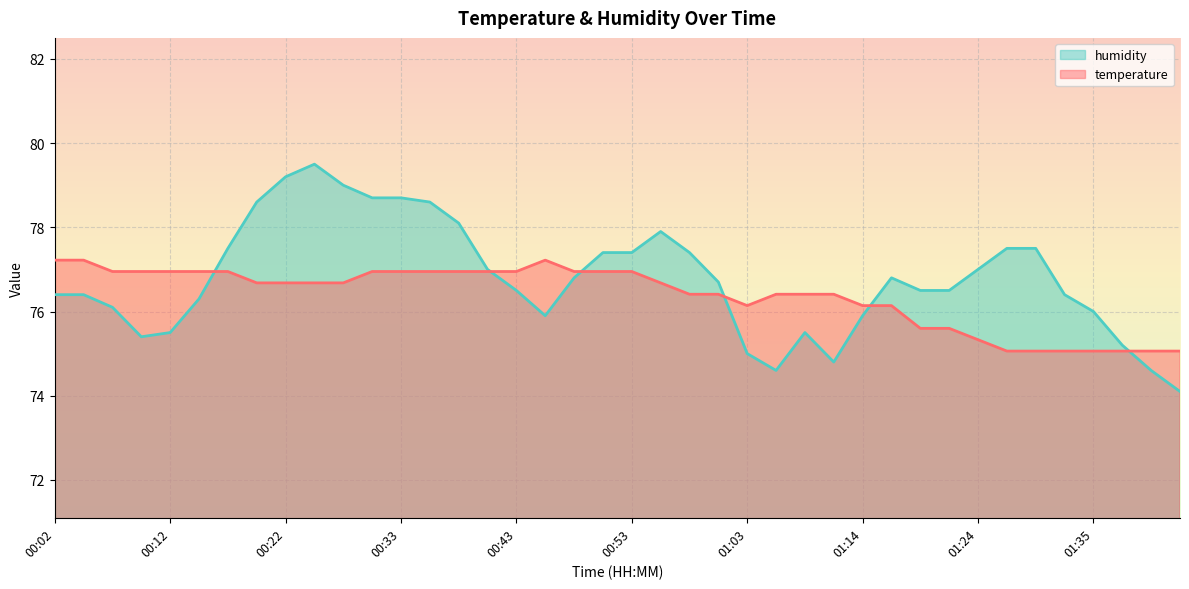

What is the value of the humidity point at the 1st from the left?

76.4